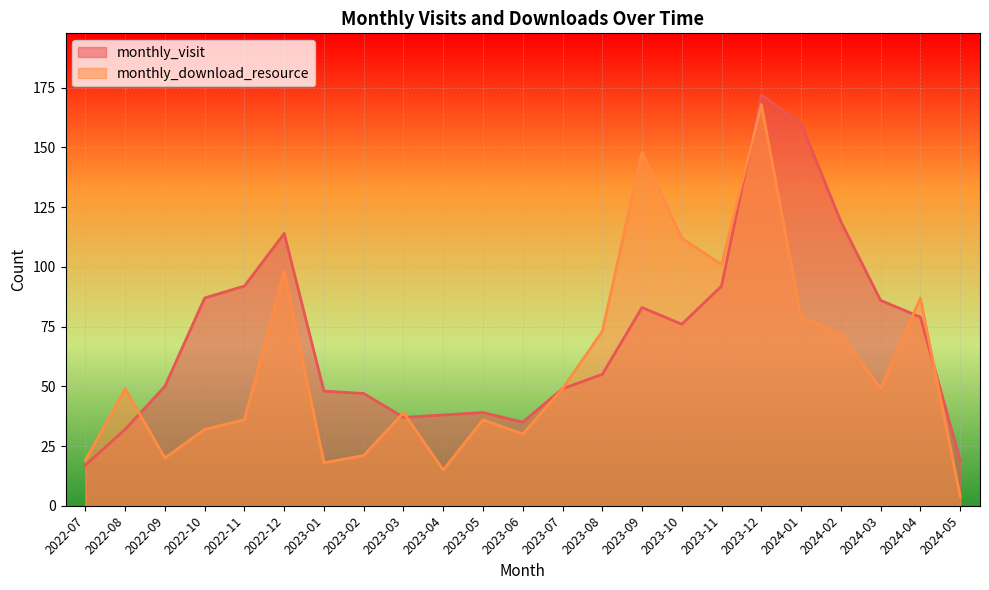

Reading left to right, extract all data points from this chart.

monthly_visit: 2022-07=17	2022-08=32	2022-09=50	2022-10=87	2022-11=92	2022-12=114	2023-01=48	2023-02=47	2023-03=37	2023-04=38	2023-05=39	2023-06=35	2023-07=49	2023-08=55	2023-09=83	2023-10=76	2023-11=92	2023-12=172	2024-01=160	2024-02=119	2024-03=86	2024-04=79	2024-05=19
monthly_download_resource: 2022-07=19	2022-08=49	2022-09=20	2022-10=32	2022-11=36	2022-12=98	2023-01=18	2023-02=21	2023-03=39	2023-04=15	2023-05=36	2023-06=30	2023-07=49	2023-08=73	2023-09=148	2023-10=112	2023-11=101	2023-12=168	2024-01=79	2024-02=72	2024-03=49	2024-04=87	2024-05=4